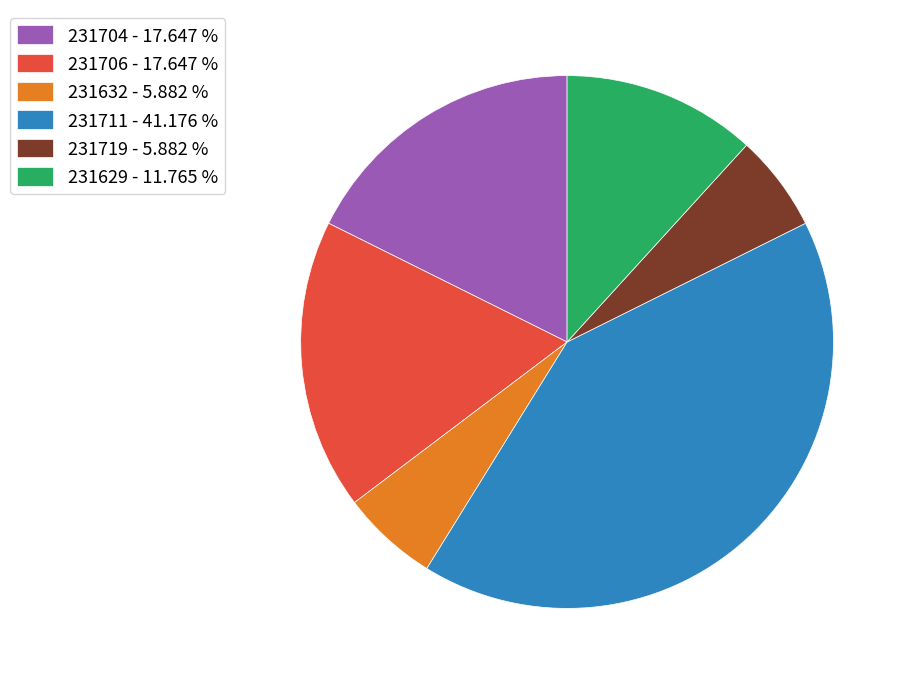

What is the largest slice in the pie chart?

231711